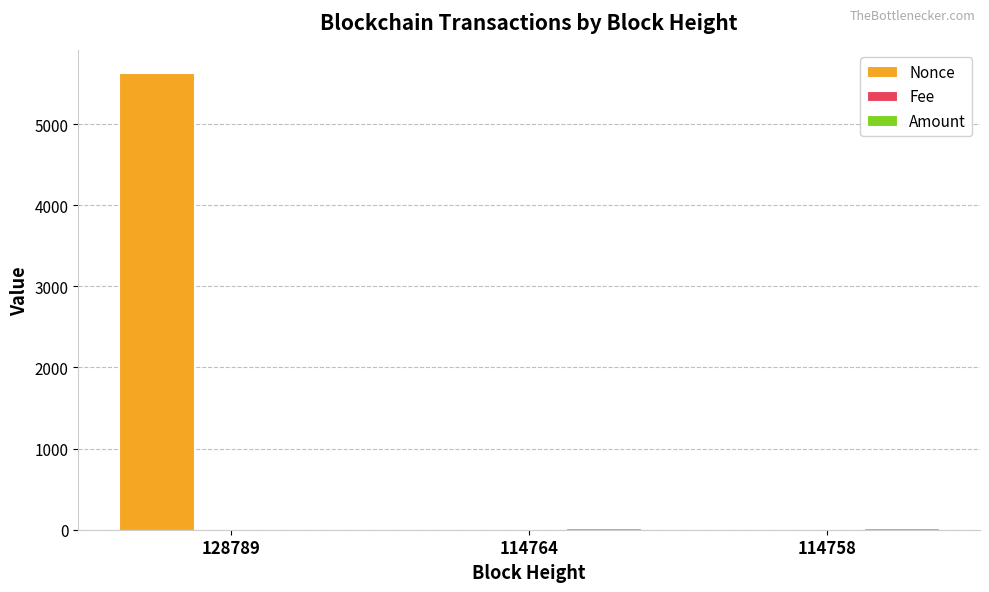

Which series has the largest total across all categories?

Nonce